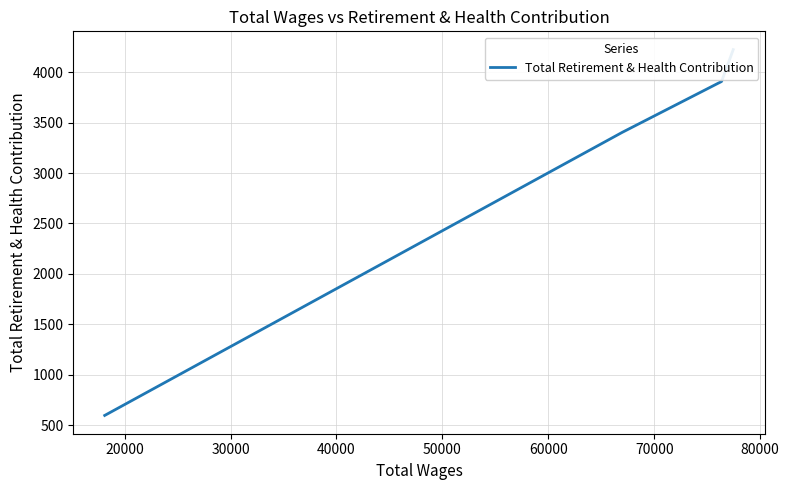

True or false: the data has more than 1 interior local peaks.

False